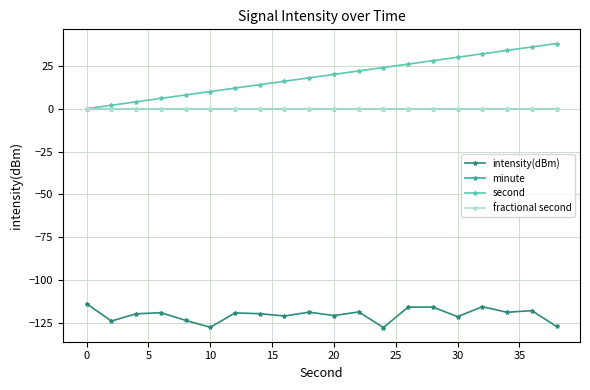

Does the chart have visible grid lines?

Yes